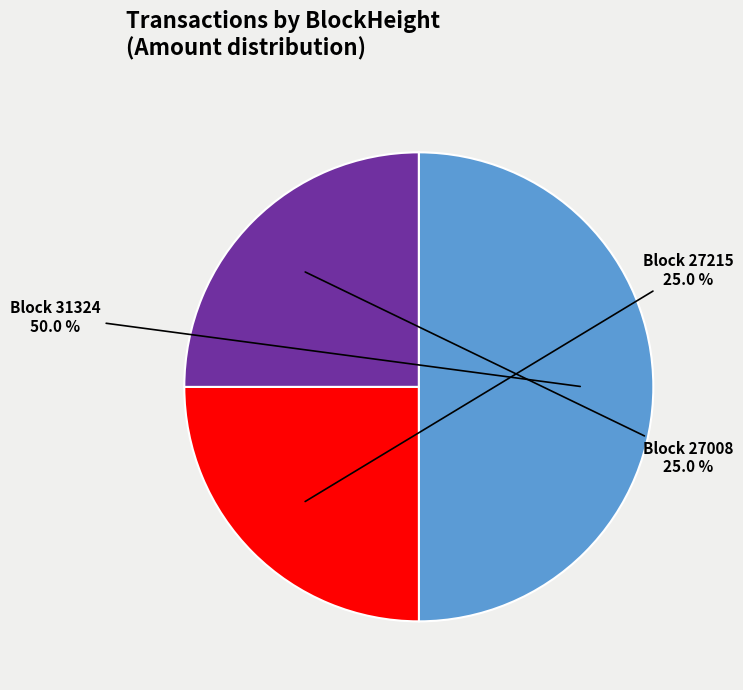

To the nearest percent, what is the average slice percentage?

33%